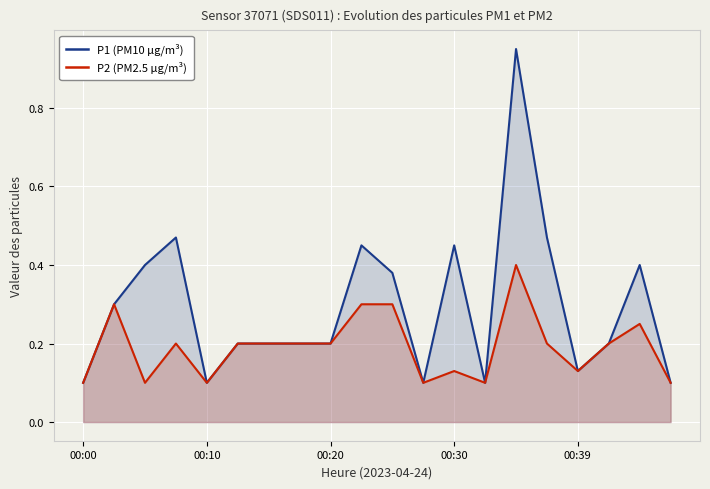

Is it true that P2 (PM2.5 µg/m³) equals 0.1 at 13?

True